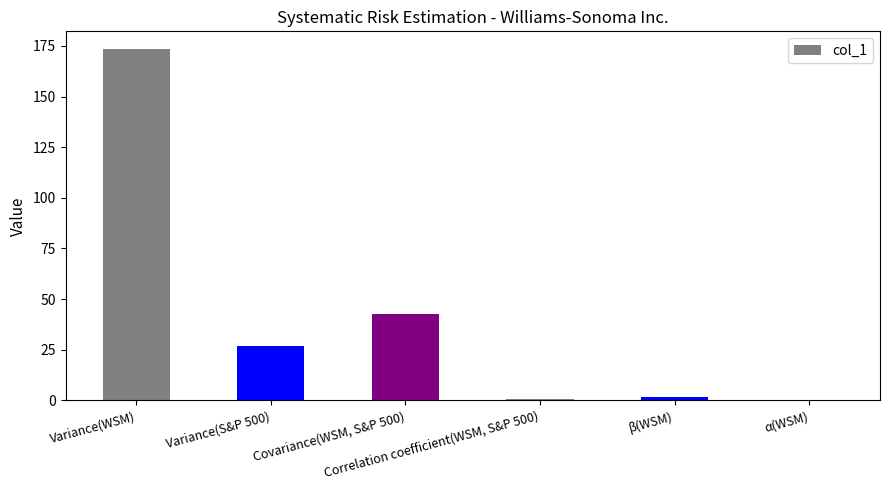

At which label is the value closest to 86?

Covariance(WSM, S&P 500)